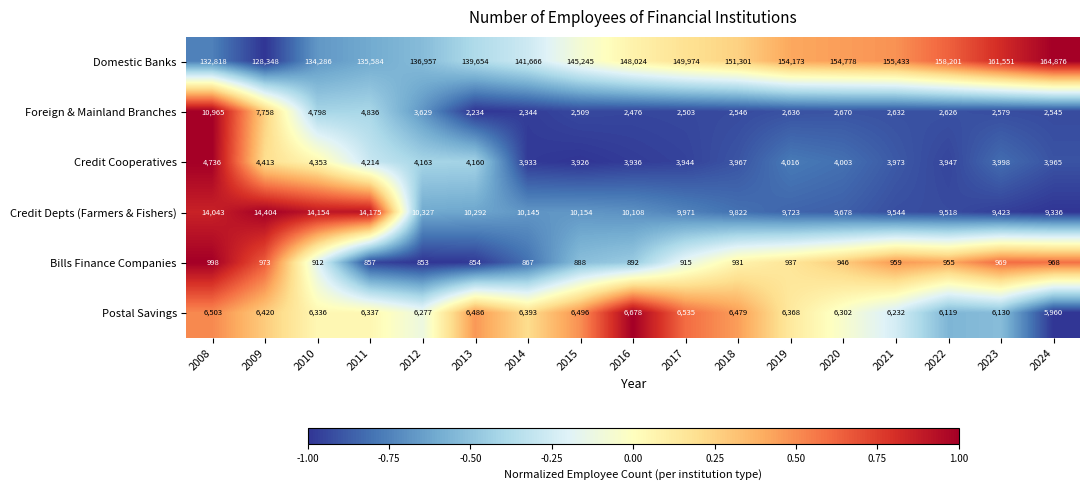

How many series are shown in this chart?

6